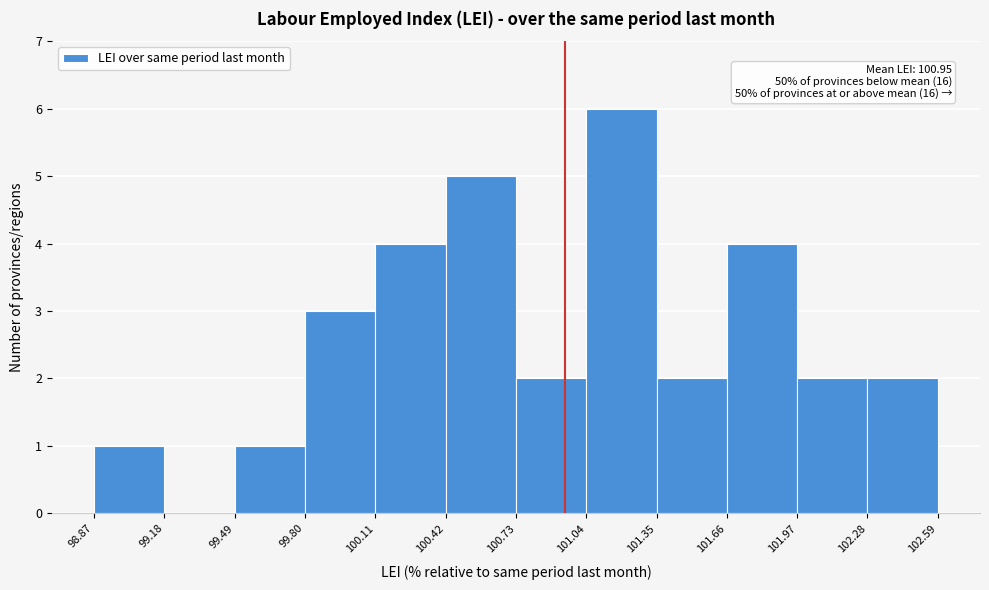

Over which range of the x-axis is the bar tallest?

101.04 to 101.35